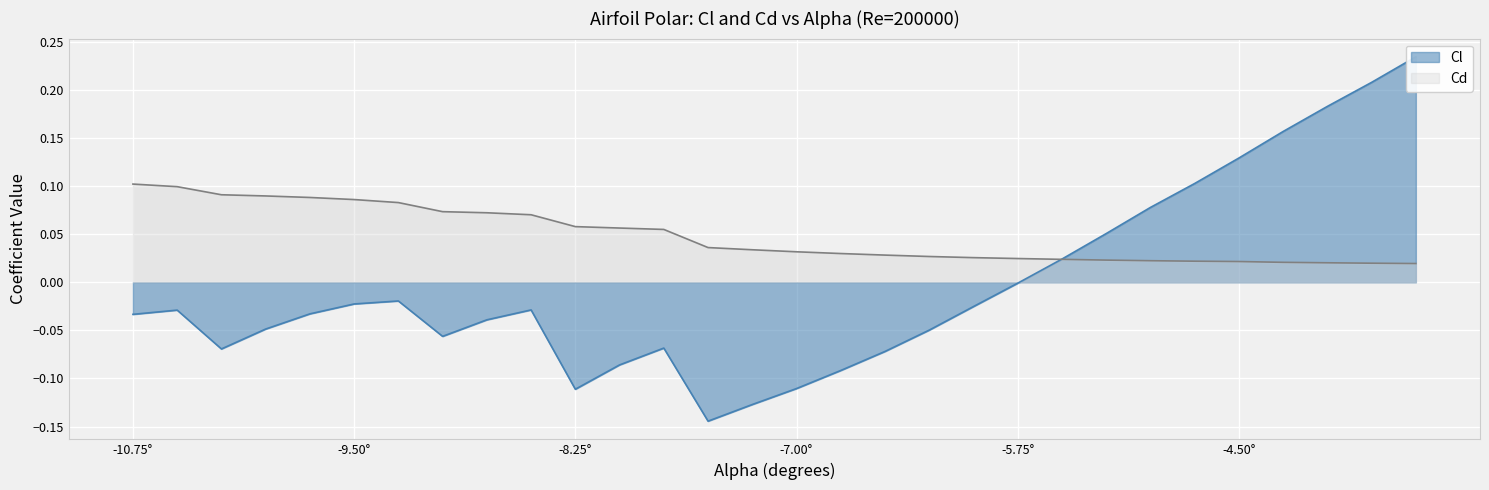

What is the difference between the maximum and minimum values in the Cl series?

0.4